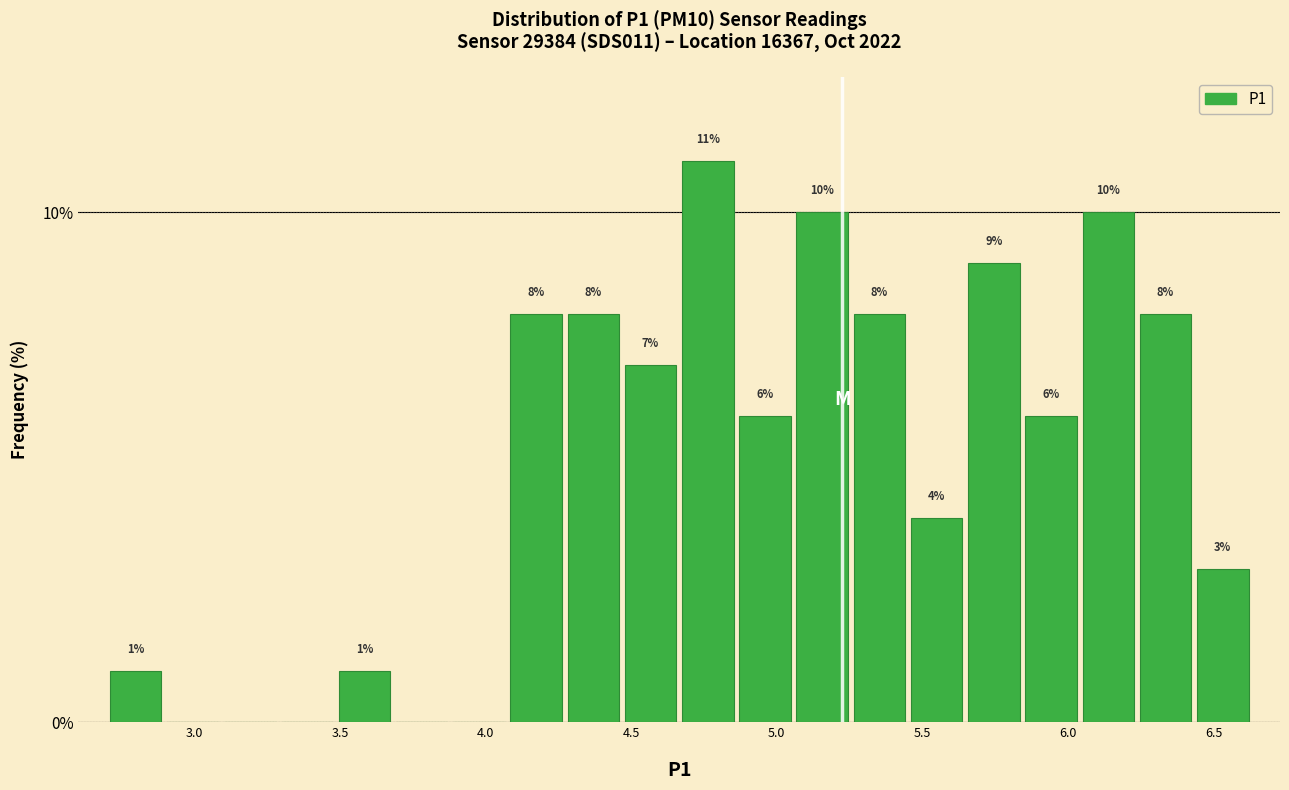

Read against the x-axis, roughly where is the centre of the tallest bar?

4.75